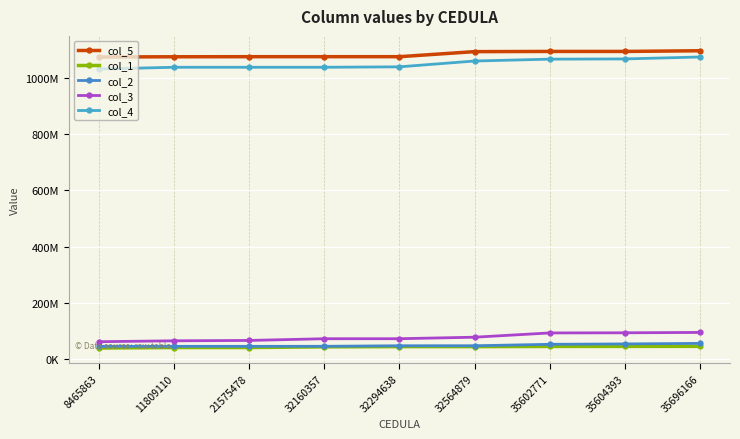

Does the chart have visible grid lines?

Yes